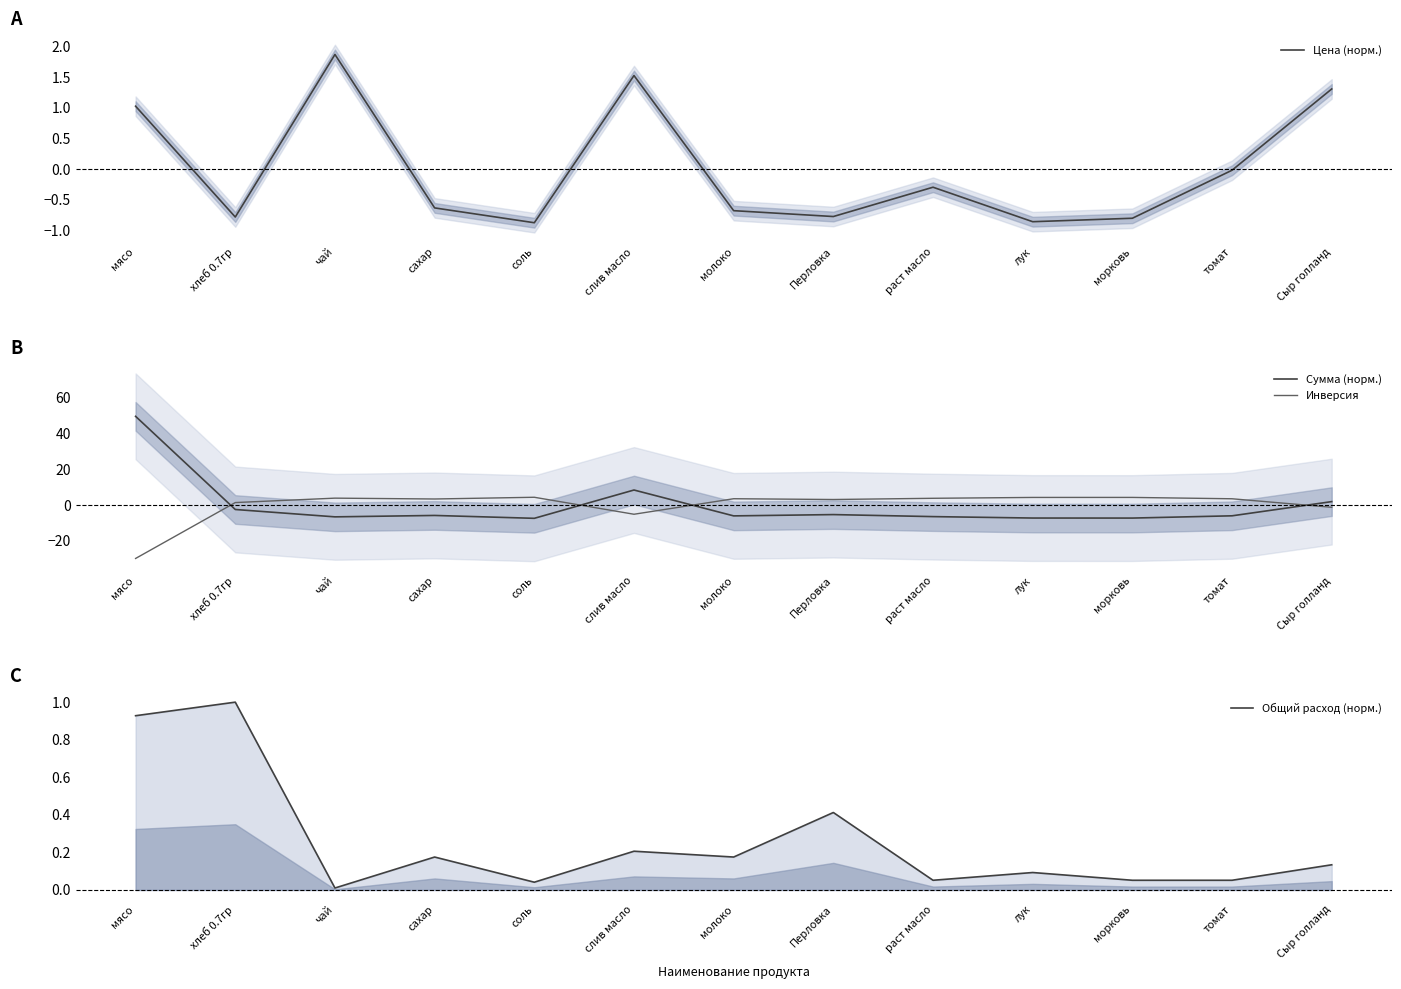

Which series has the largest total across all categories?

Общий расход (норм.)